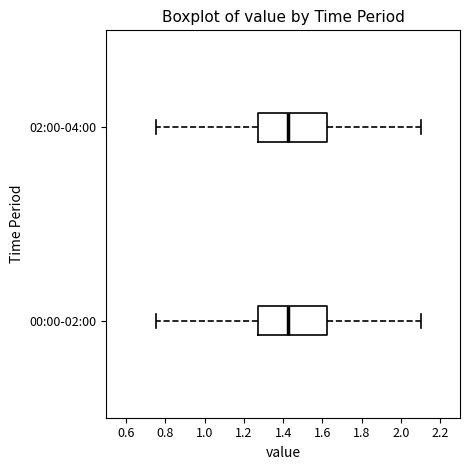

Where does the median line of the box for 00:00-02:00 sit on the x-axis? The values are not printed on the chart, so give them approximately, as read against the axis.

1.42